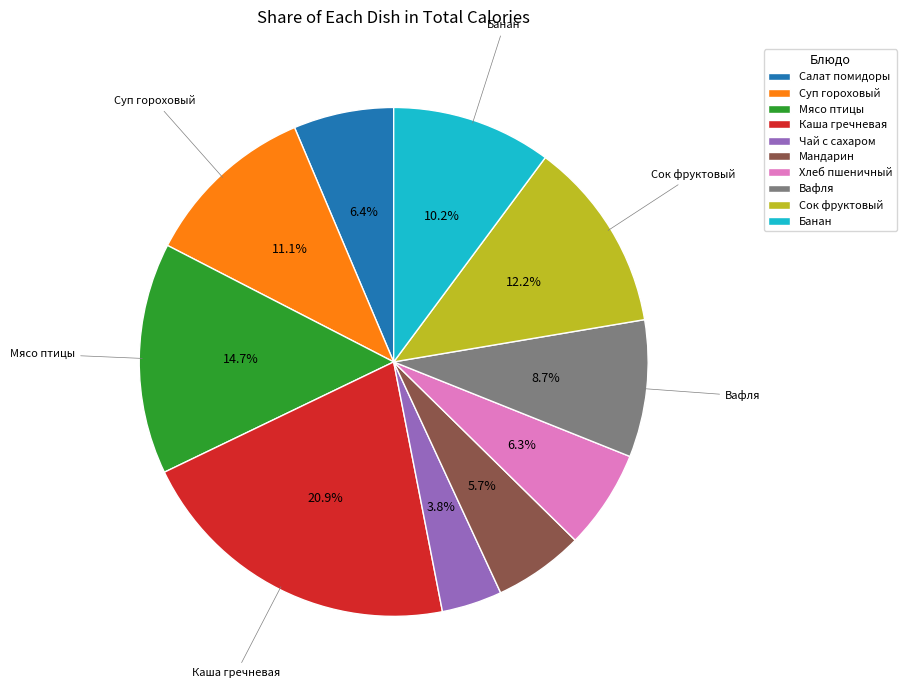

To the nearest percent, what is the combined percentage of Суп гороховый and Хлеб пшеничный?

17%